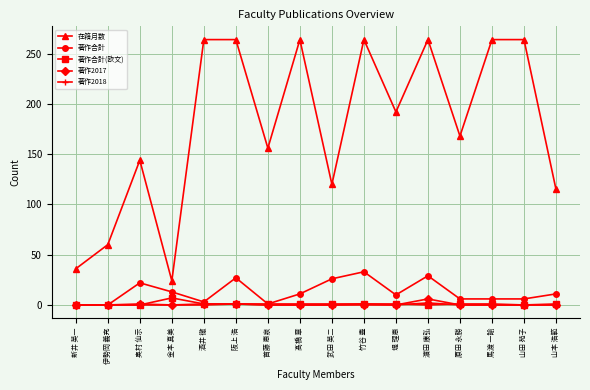

How many lines are shown in the chart?

5